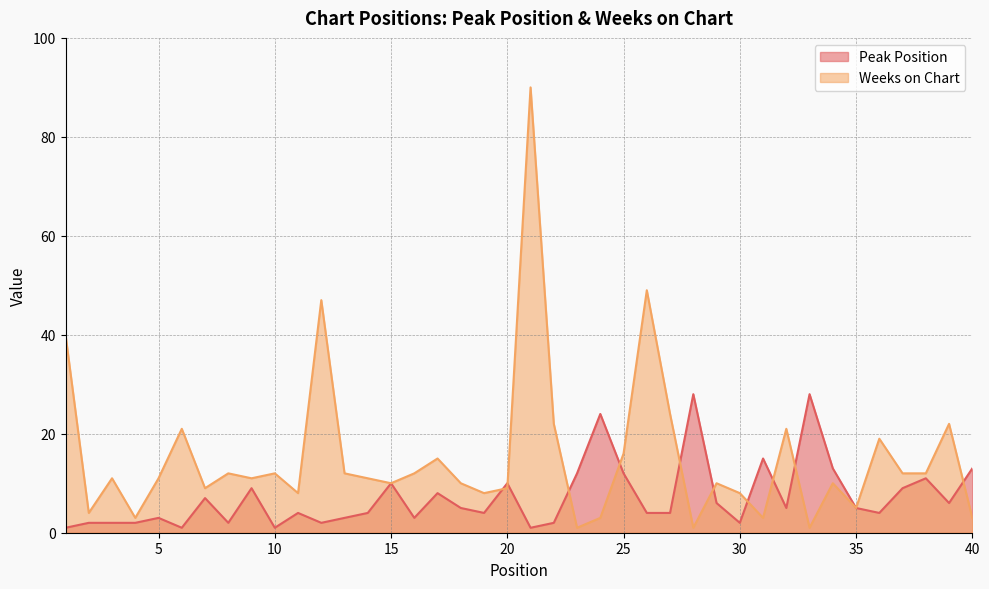

What is the difference between the maximum and minimum values in the Peak Position series?

27